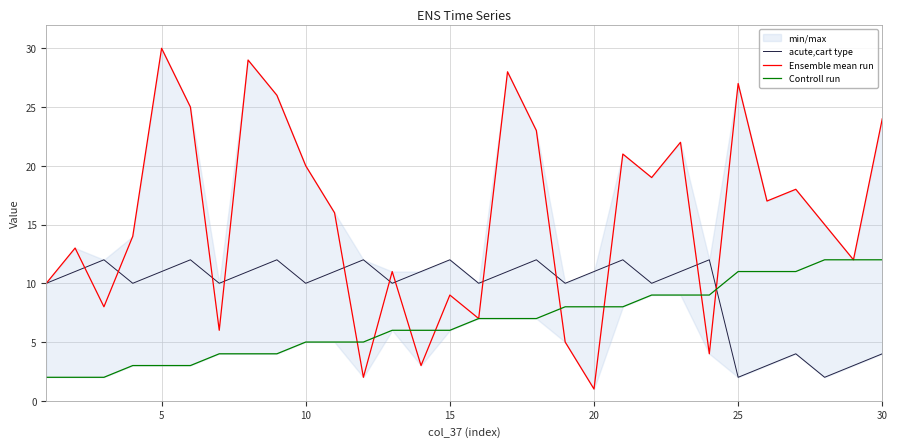

Which series ends up on top after the final intersection of Controll run and acute,cart type?

Controll run